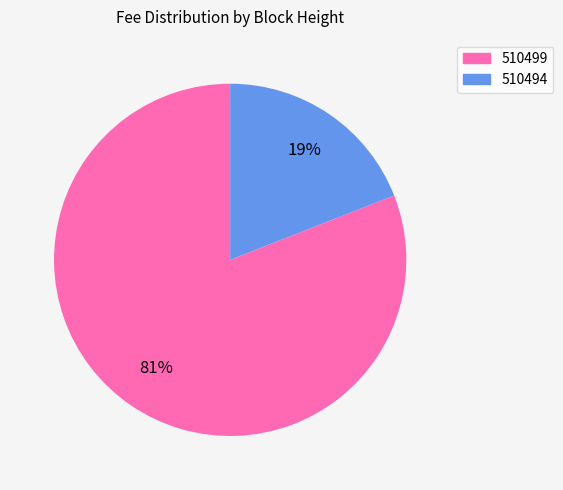

To the nearest percent, what percentage of the pie is 510499?

81%